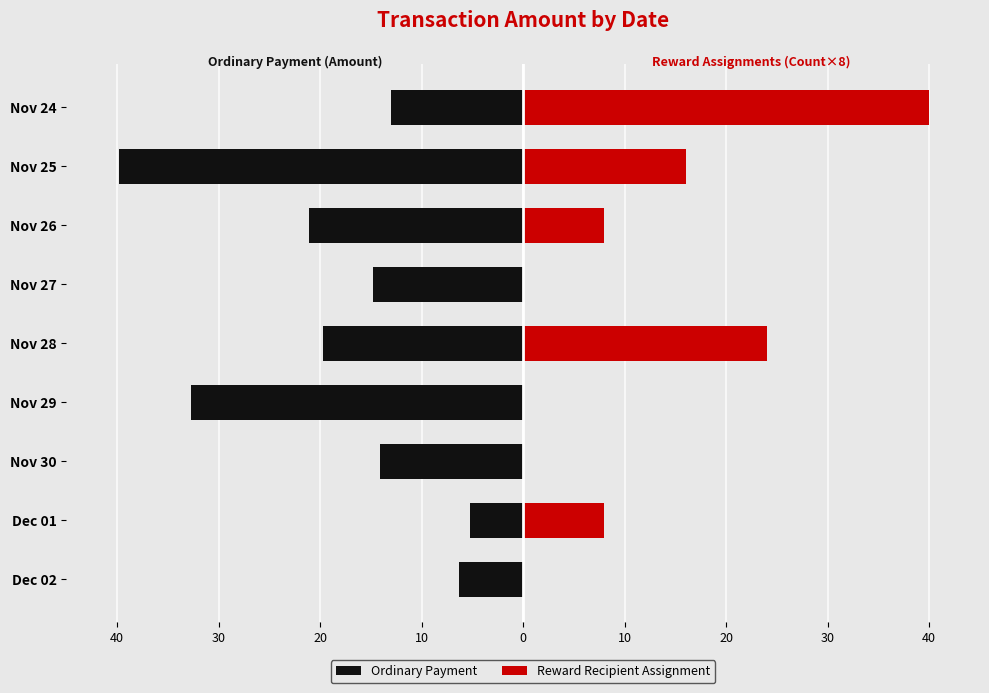

Are the bars horizontal?

Yes